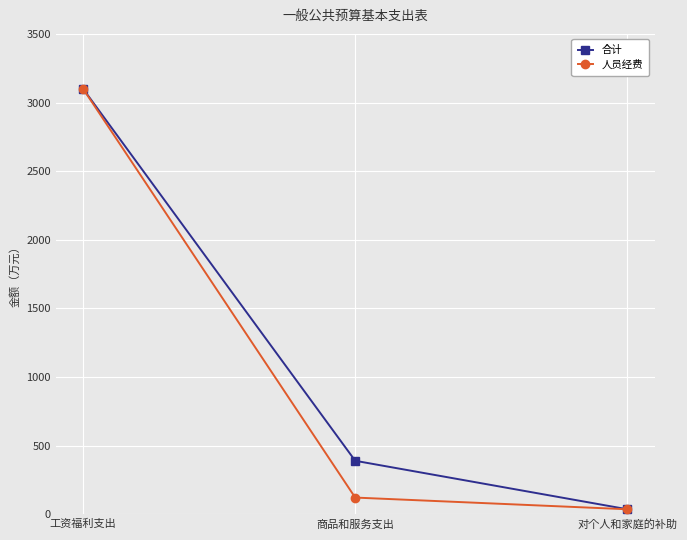

Rank the categories by 人员经费 value from lowest to highest.

对个人和家庭的补助, 商品和服务支出, 工资福利支出